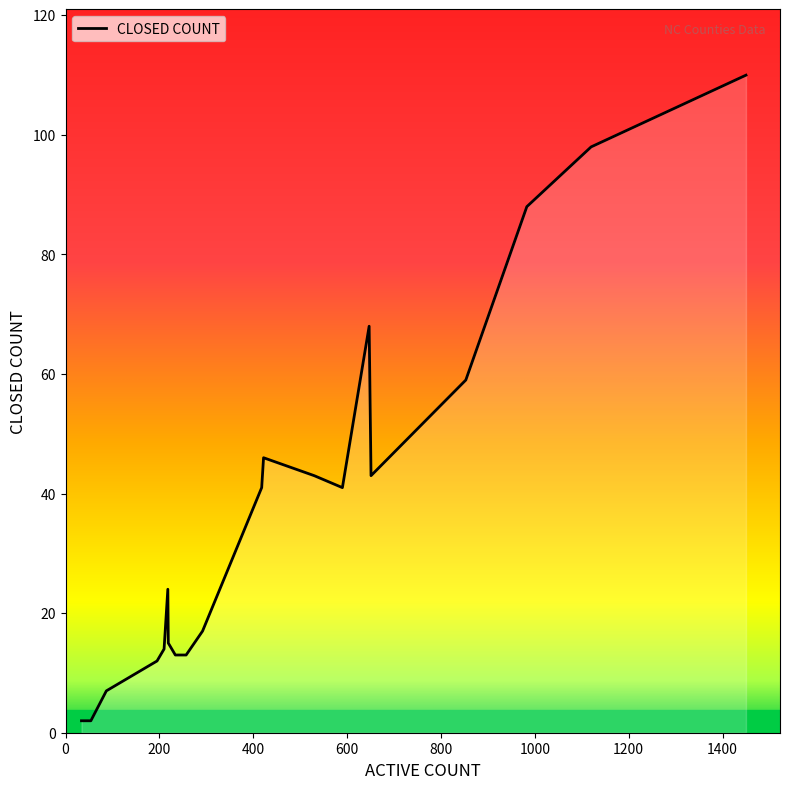

What is the difference between the maximum and minimum values?

108